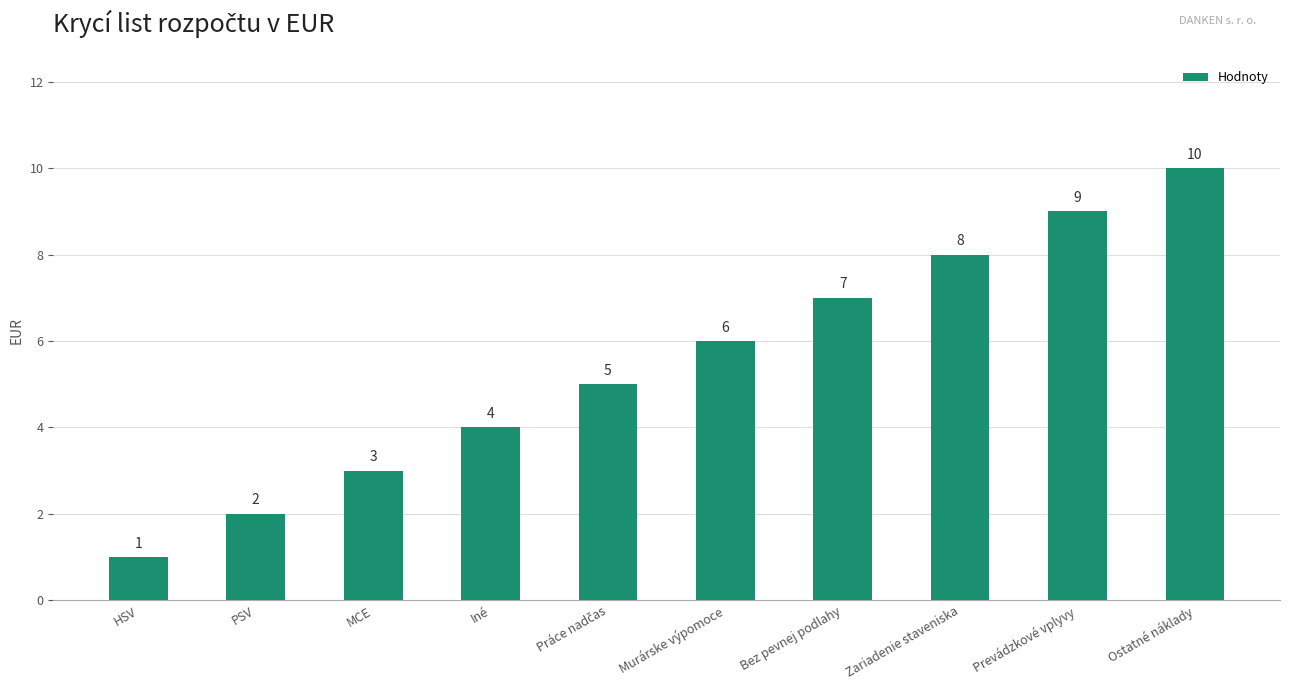

What is the approximate value at Iné?

4